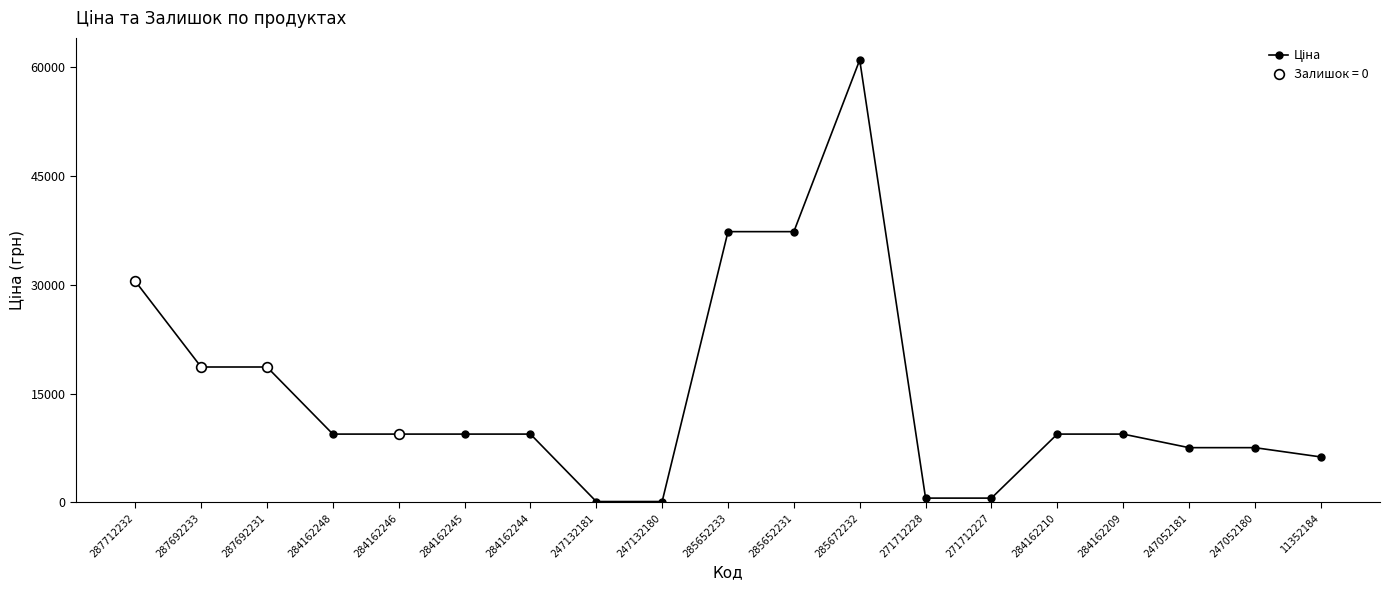

What position from the left is 287692231?

3